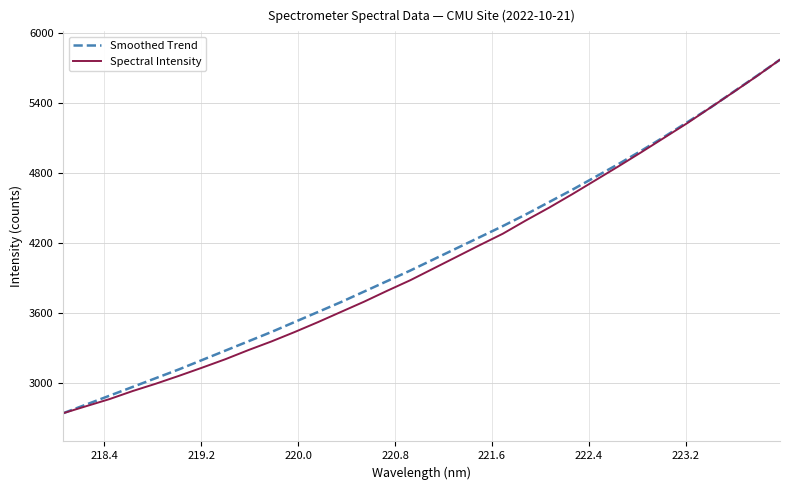

What is the lowest value of the Smoothed Trend series?

2745.3